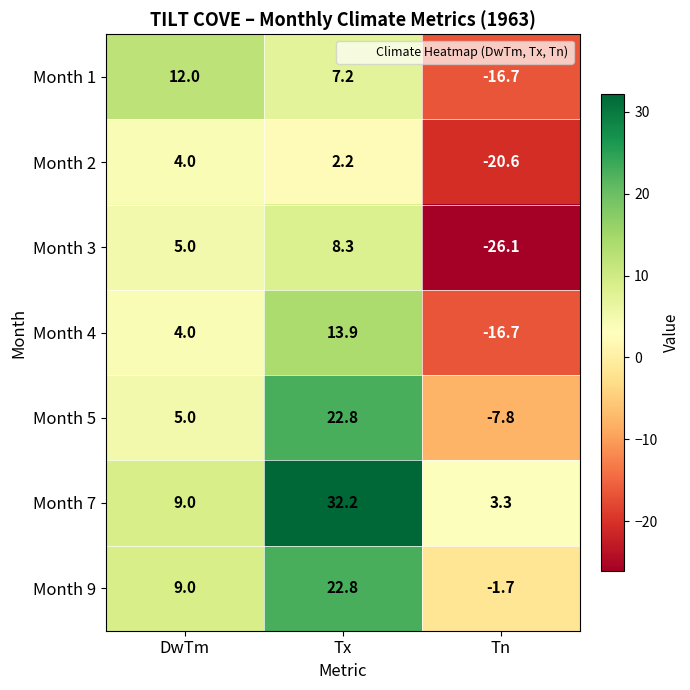

The value of Month 4 at Tx is 23.9. True or false?

False